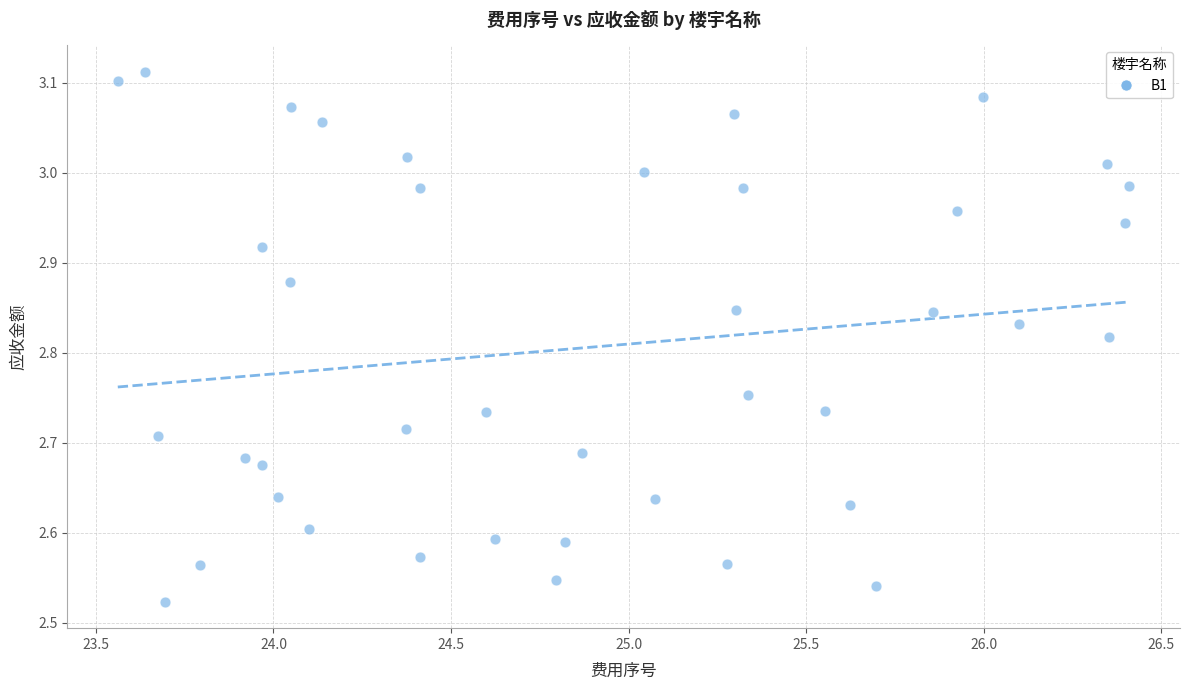

What is the range of Y values (max minus min)?

0.6